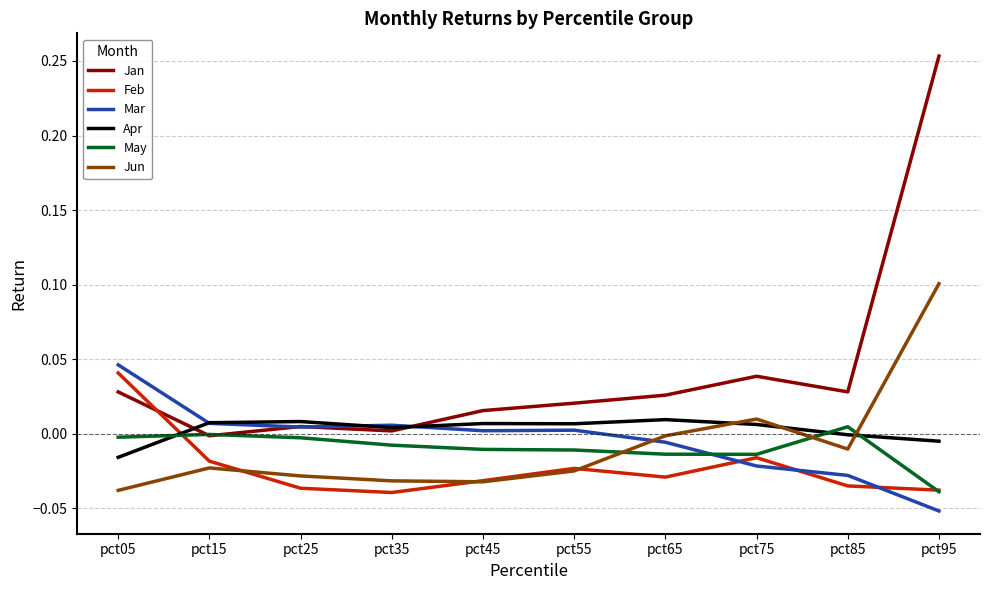

How many Feb values are between 0 and 1?

1